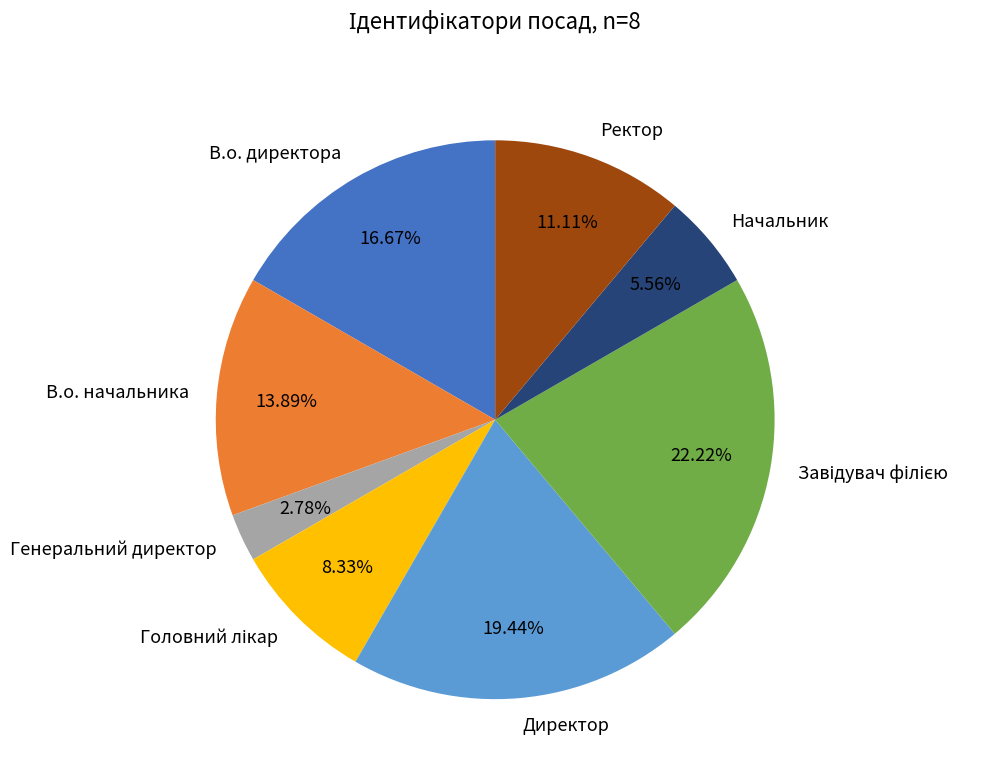

The Генеральний директор slice represents 3% of the pie. True or false?

True